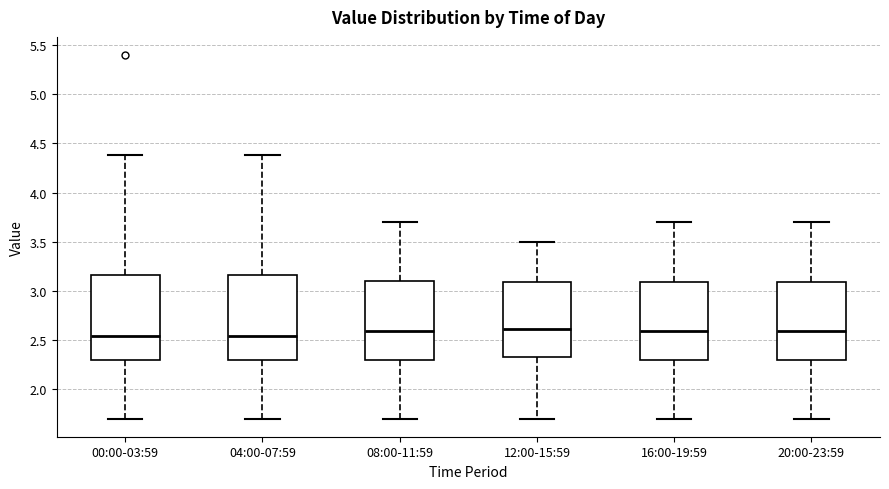

Reading left to right, read every box against the y-axis: the position of its median line, the range the box covers, and the ends of its whiskers. The values are not printed on the chart, so give them approximately, as read against the axis.

00:00-03:59: median 2.55, box 2.30 to 3.15, whiskers 1.70 to 4.40
04:00-07:59: median 2.55, box 2.30 to 3.15, whiskers 1.70 to 4.40
08:00-11:59: median 2.60, box 2.30 to 3.10, whiskers 1.70 to 3.70
12:00-15:59: median 2.60, box 2.30 to 3.10, whiskers 1.70 to 3.50
16:00-19:59: median 2.60, box 2.30 to 3.10, whiskers 1.70 to 3.70
20:00-23:59: median 2.60, box 2.30 to 3.10, whiskers 1.70 to 3.70